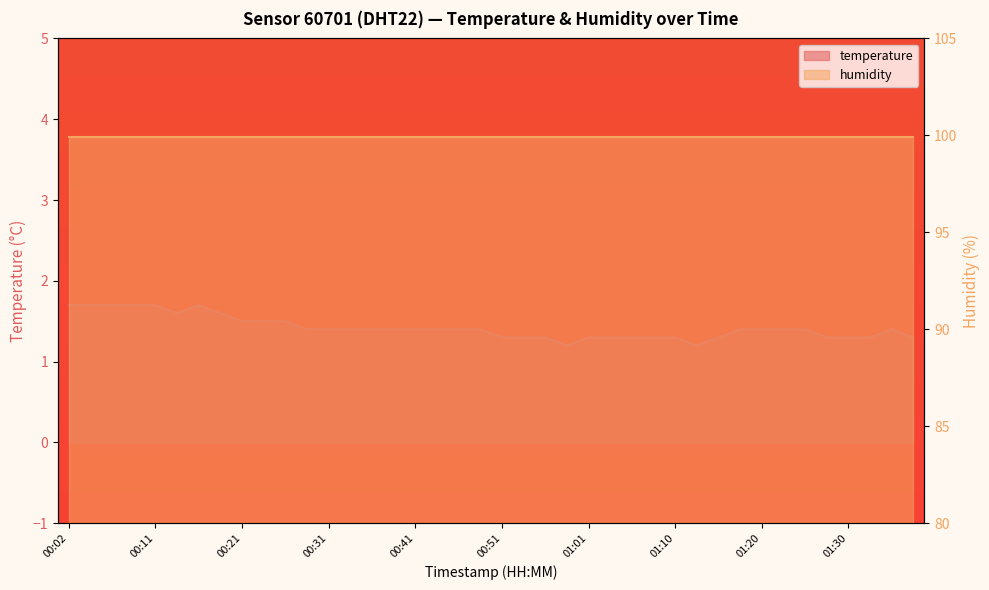

At which category does the chart reach its peak across all series?

00:02